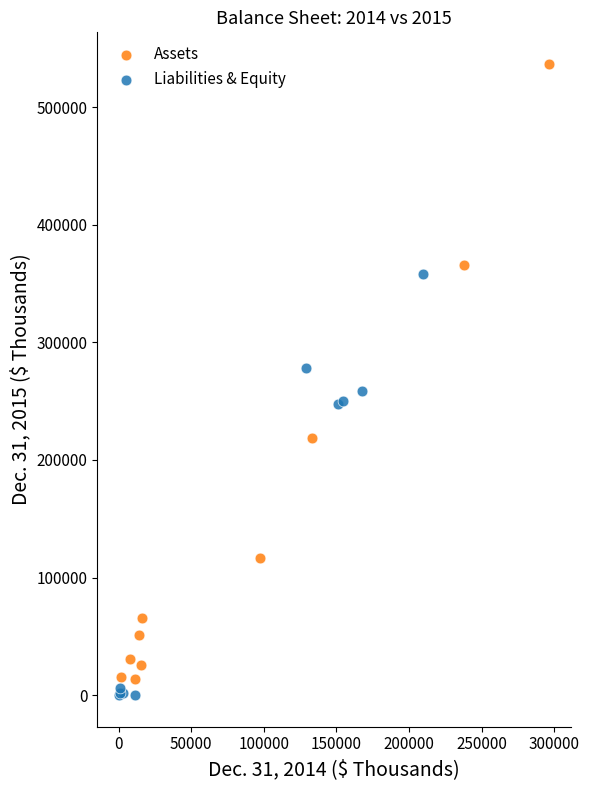

What are all the series names shown in the legend?

Assets, Liabilities & Equity